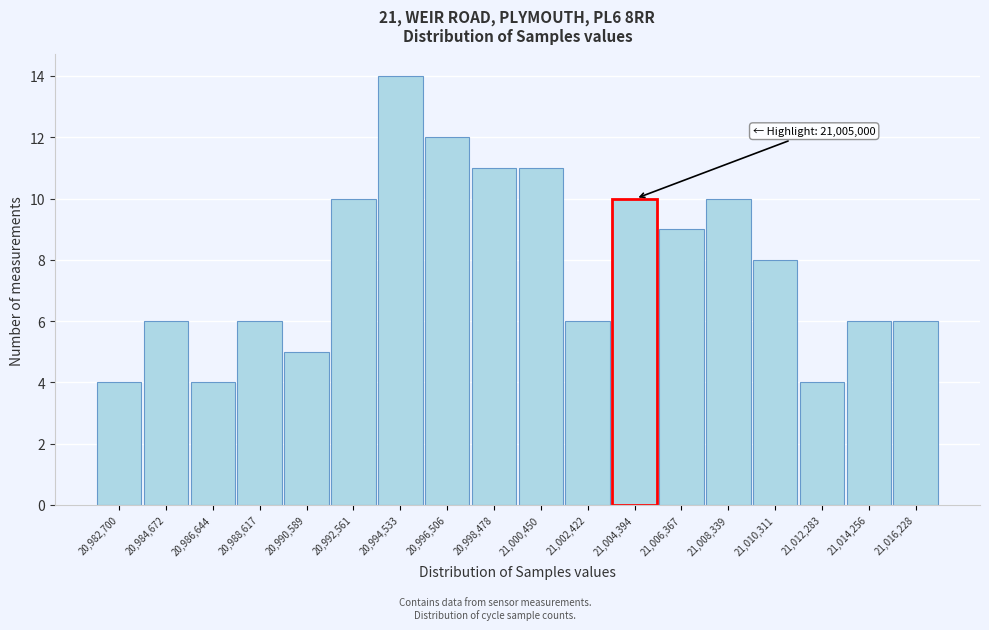

Reading left to right, transcribe all the data shown in this chart.

20,982,700=4	20,984,672=6	20,986,644=4	20,988,617=6	20,990,589=5	20,992,561=10	20,994,533=14	20,996,506=12	20,998,478=11	21,000,450=11	21,002,422=6	21,004,394=10	21,006,367=9	21,008,339=10	21,010,311=8	21,012,283=4	21,014,256=6	21,016,228=6